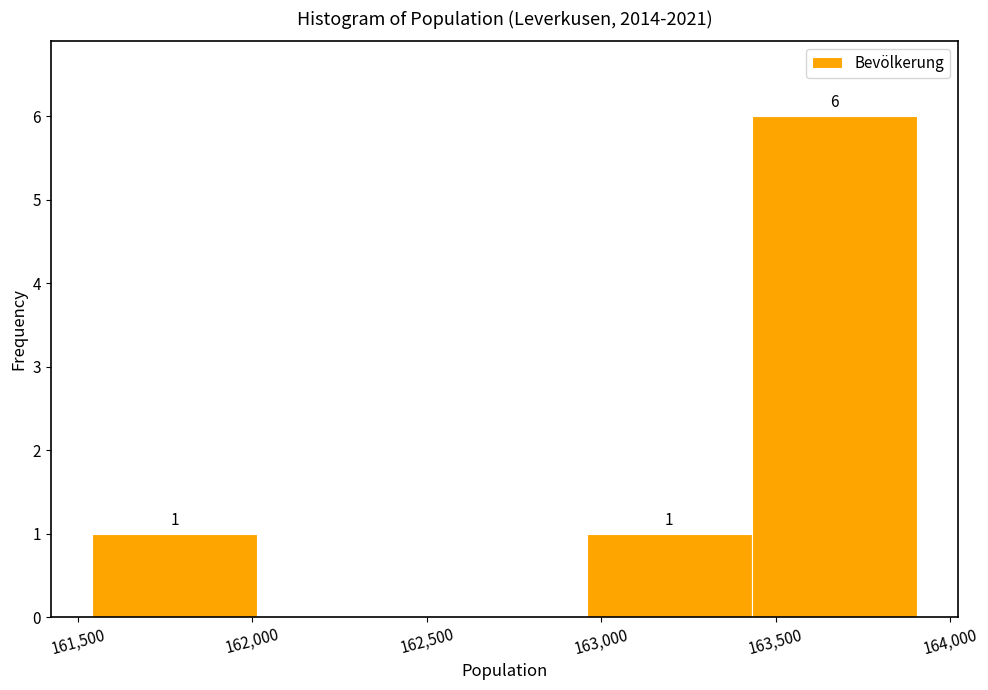

Which range on the x-axis has the tallest bar?

163450 to 163900